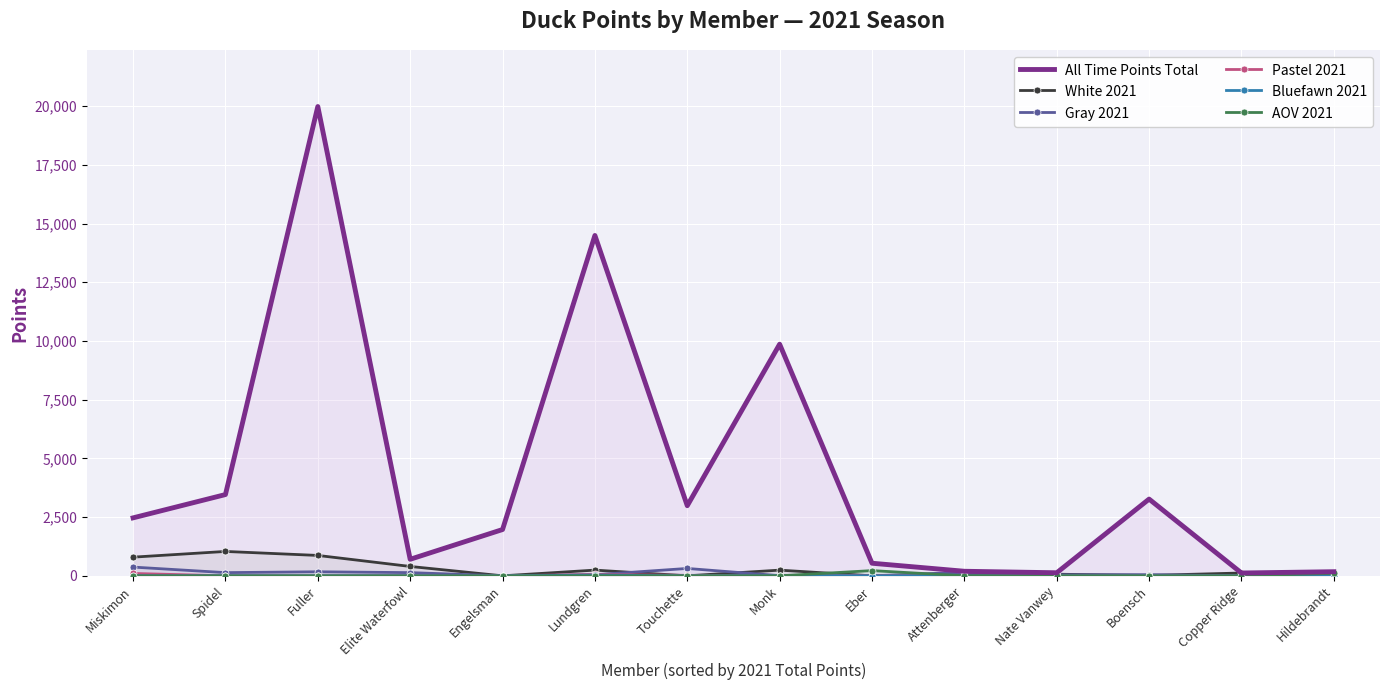

Rank the series by their maximum value, from lowest to highest.

Bluefawn 2021, Pastel 2021, AOV 2021, Gray 2021, White 2021, All Time Points Total